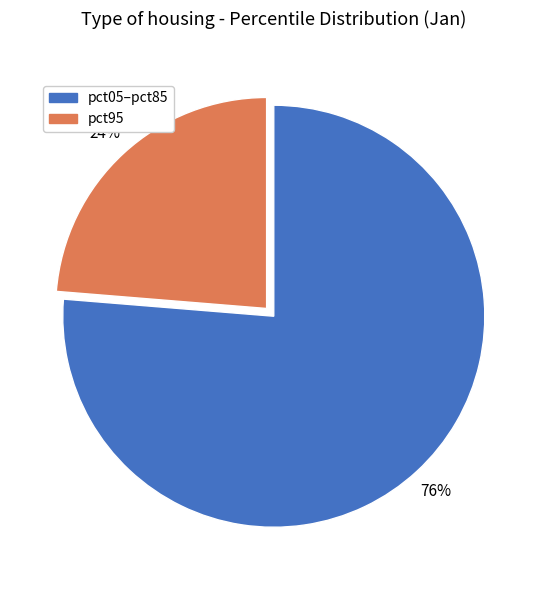

How many slices are in this pie chart?

2